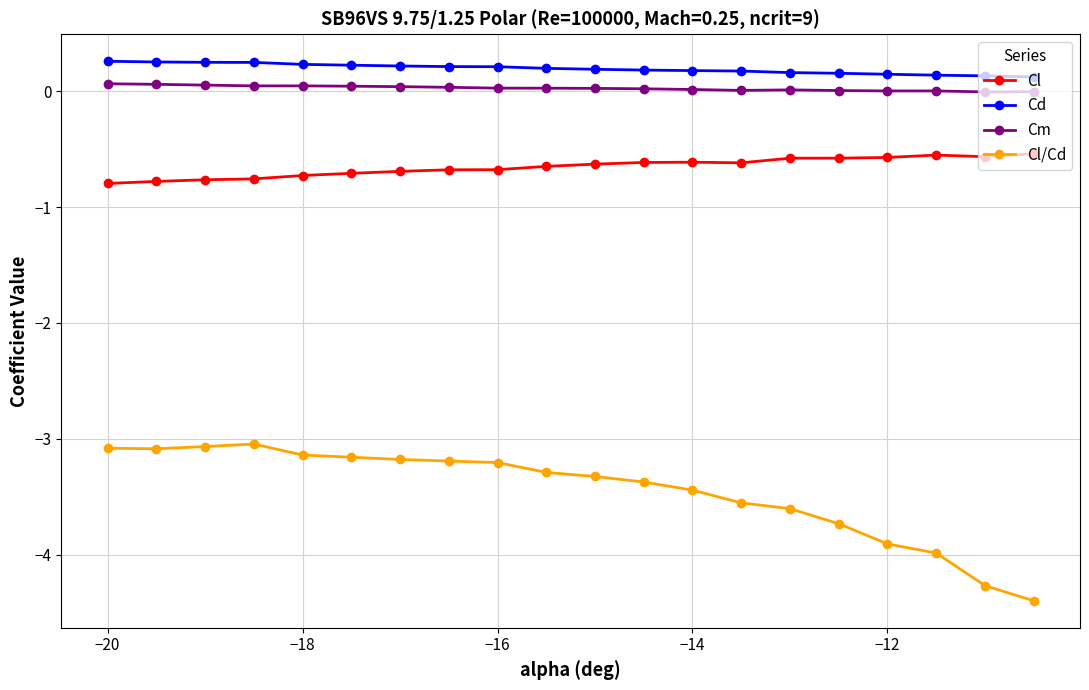

What is the average value of the Cl series?

-0.7